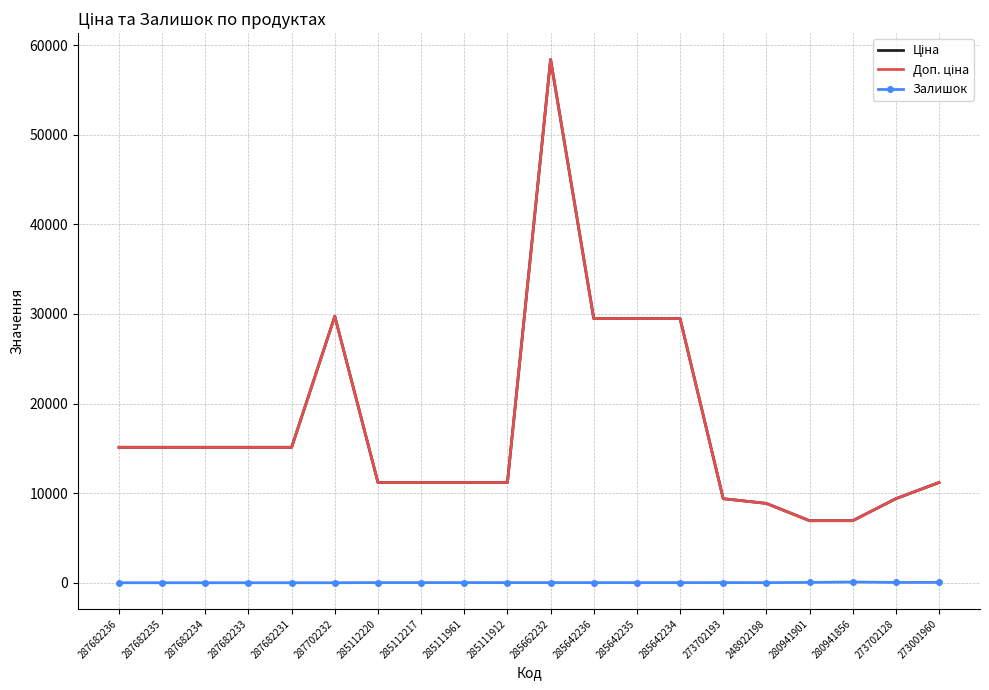

What is the label of the 3rd point from the left?

287682234